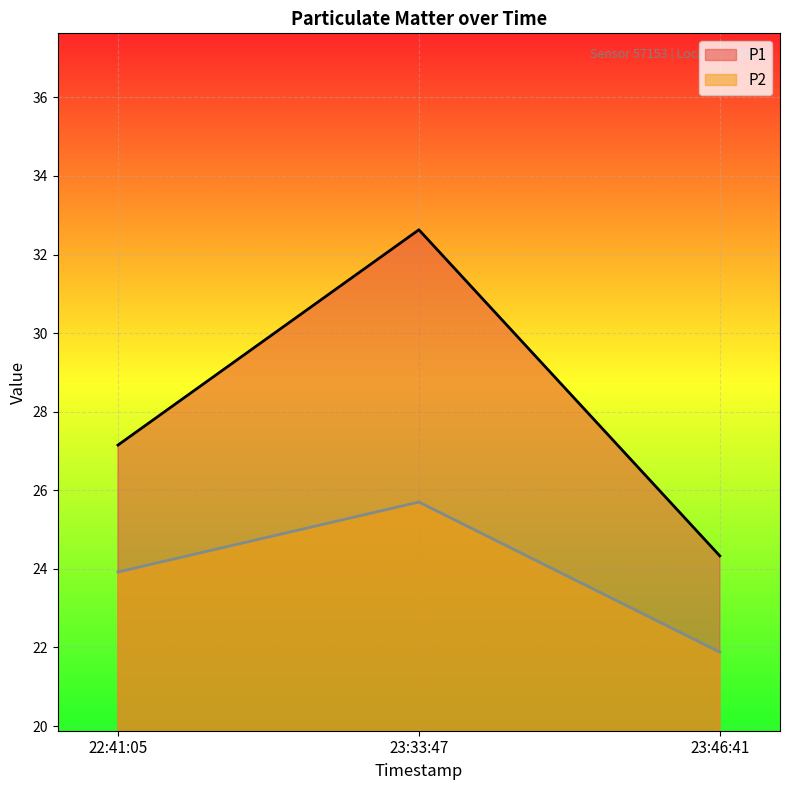

What is the approximate value of P1 at 23:46:41?

24.3